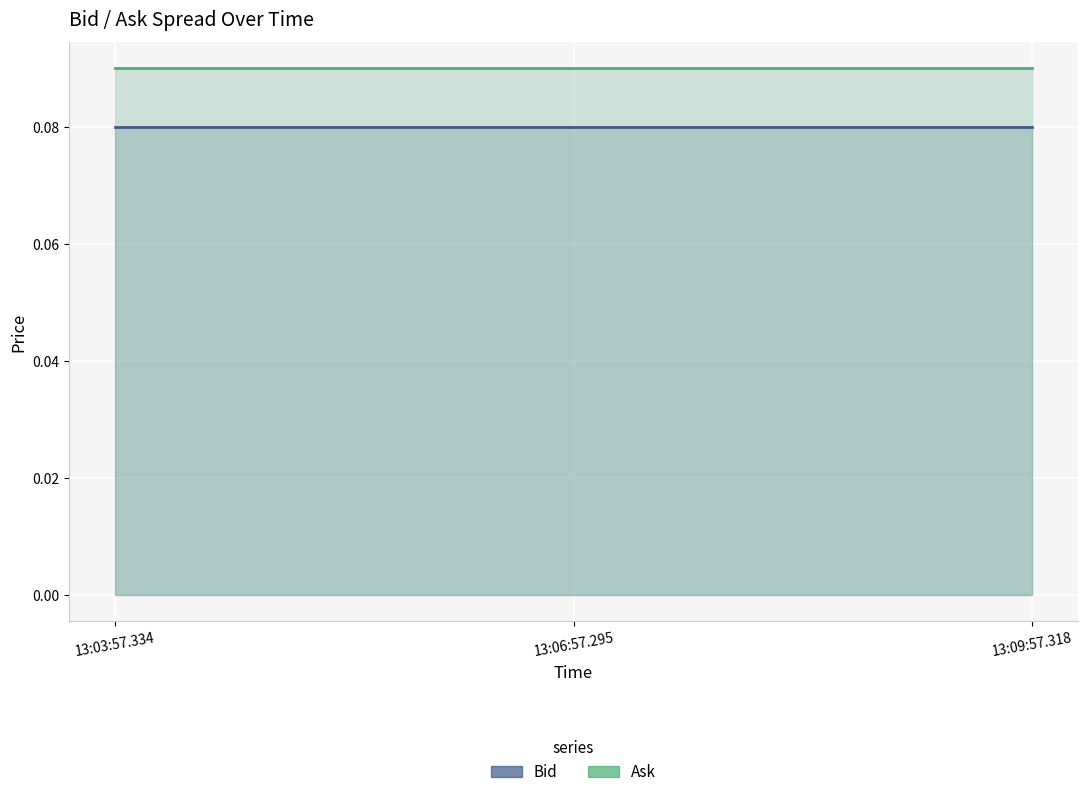

List the series in order of their overall mean, highest first.

Ask, Bid